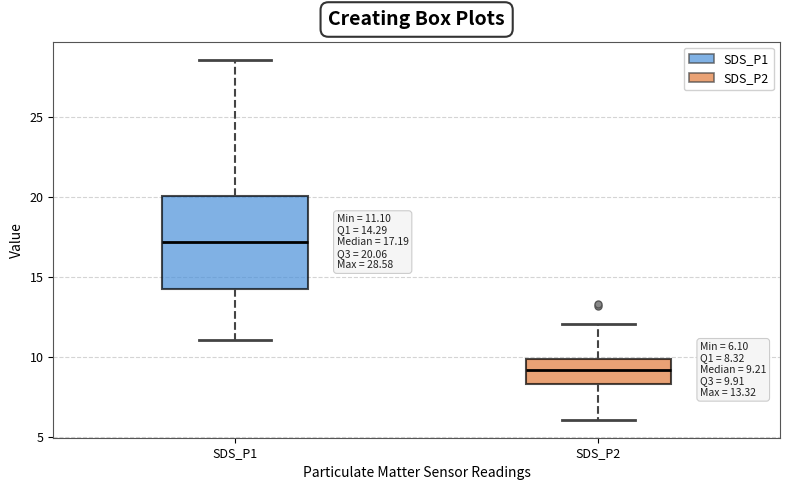

Which box is the tallest, from its lower edge to its upper edge?

SDS_P1